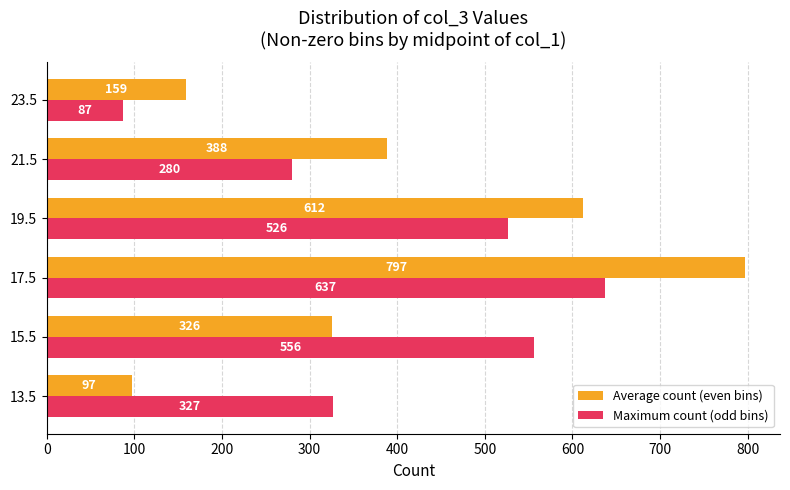

How many data points in Maximum count (odd bins) are less than 526?

3